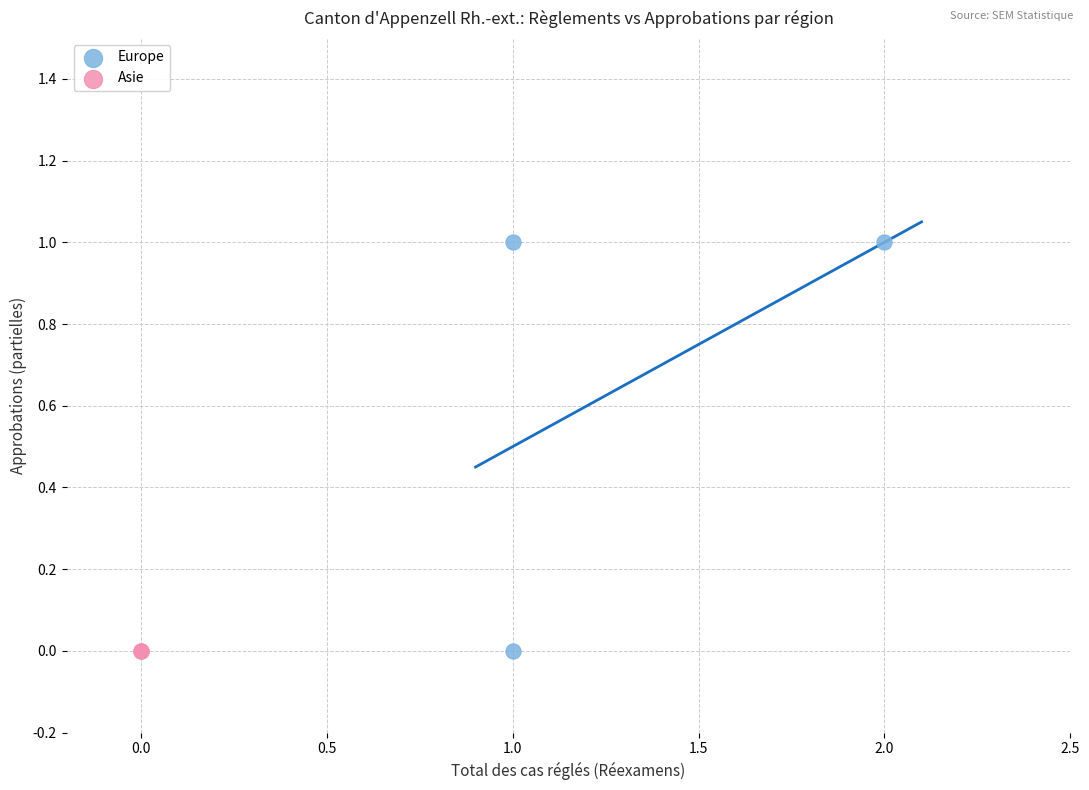

Which series contains the highest Y value?

Europe